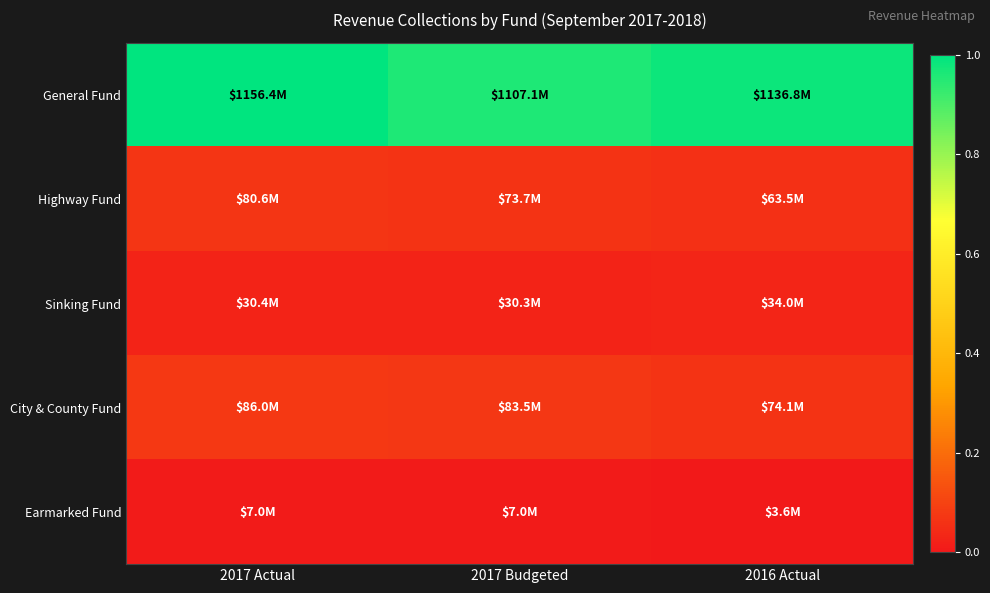

At how many categories does at least one series exceed 0?

3